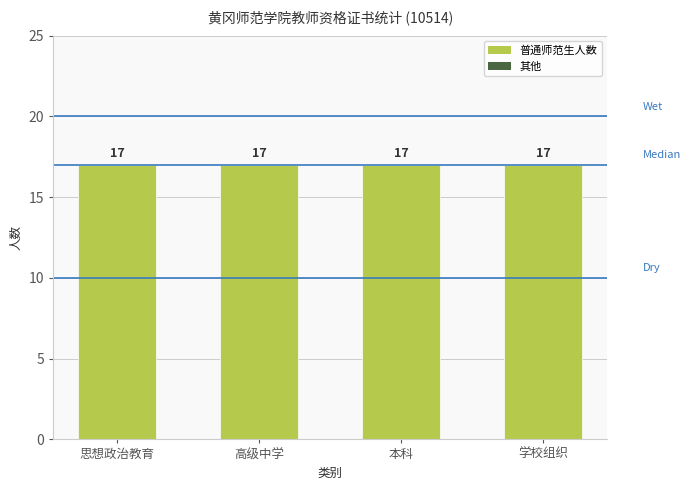

Which series changed the most between 思想政治教育 and 高级中学?

普通师范生人数